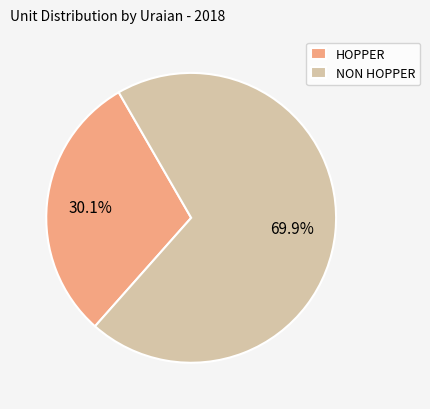

True or false: HOPPER accounts for 30% of the total.

True